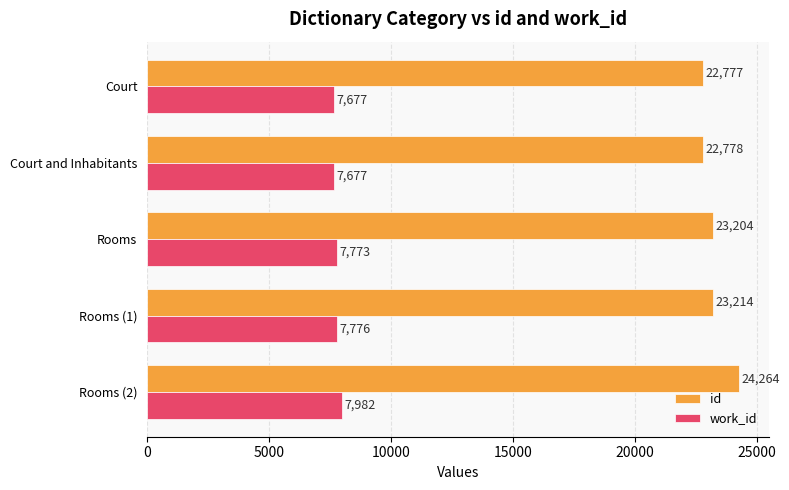

The work_id series shows 12112 at Rooms (2). True or false?

False